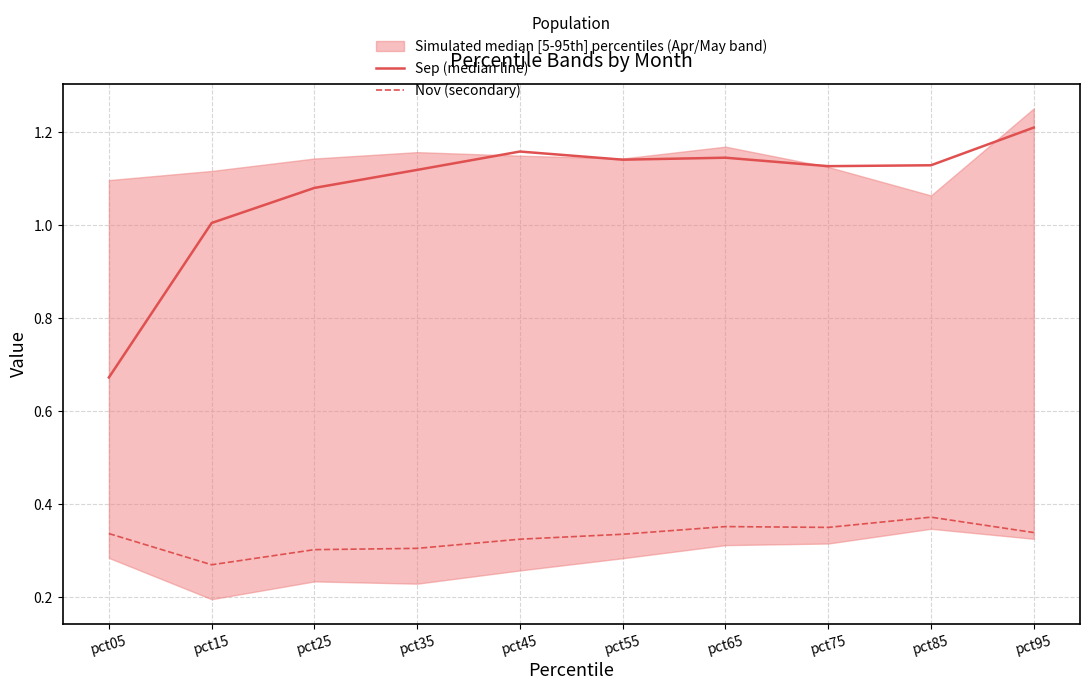

Which category has the lowest value across all series?

pct15